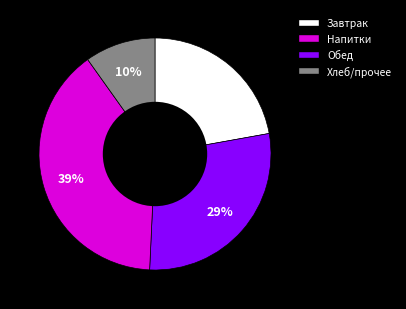

How many slices are in this pie chart?

4